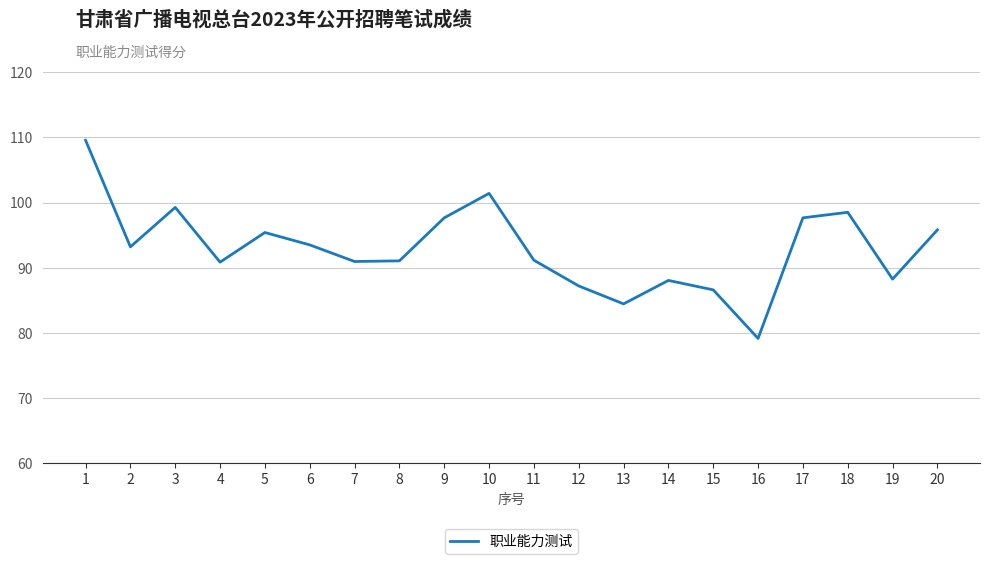

What is the difference between the values at 7 and 9?

6.7